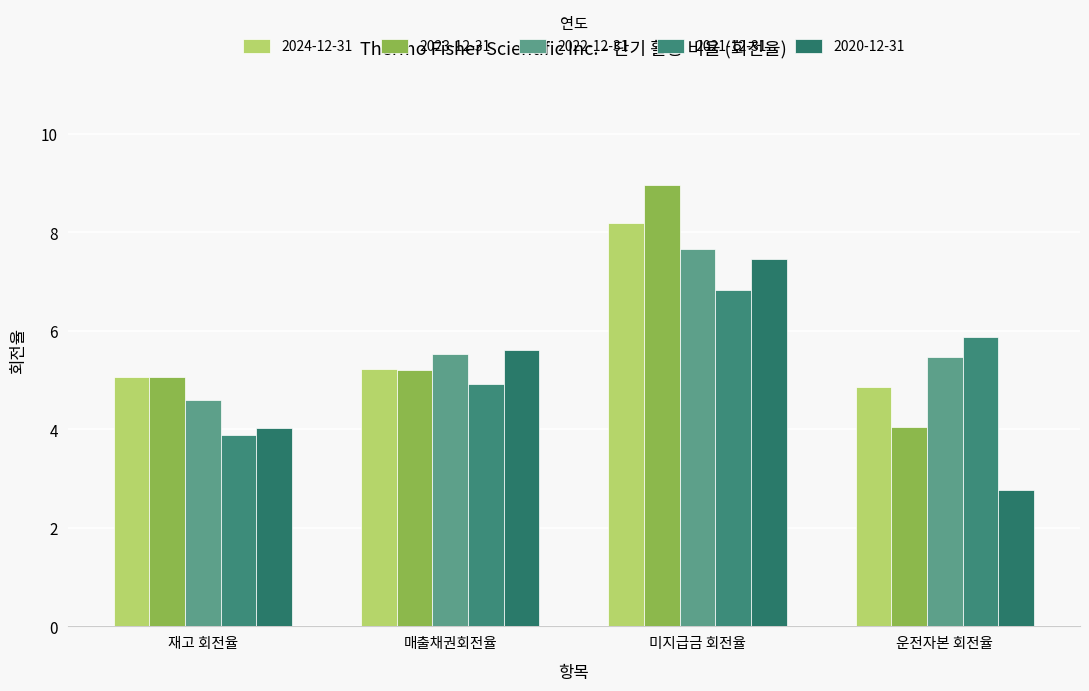

Between 매출채권회전율 and 미지급금 회전율, which series saw the biggest shift?

2023-12-31